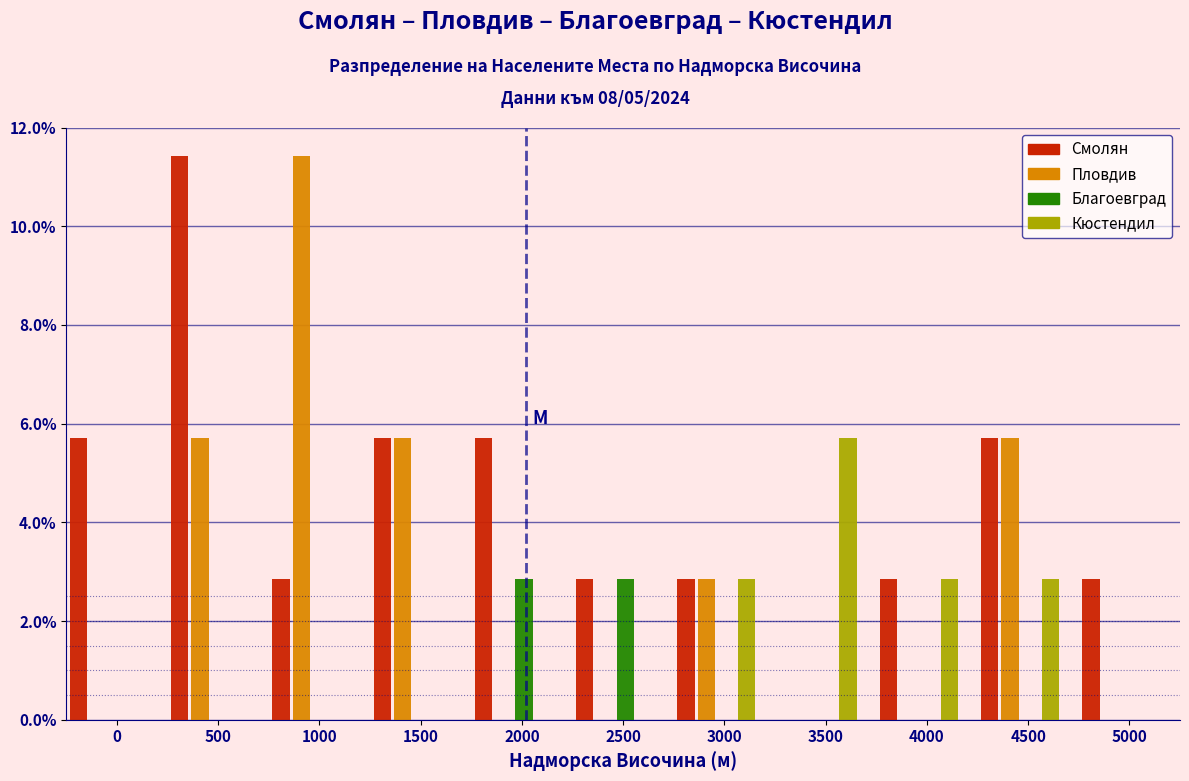

What is the total value across all series at 1000?

14.3